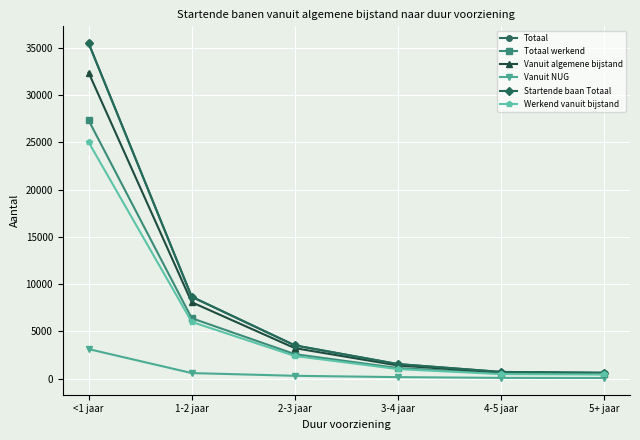

What is the average value of the Totaal werkend series?

6405